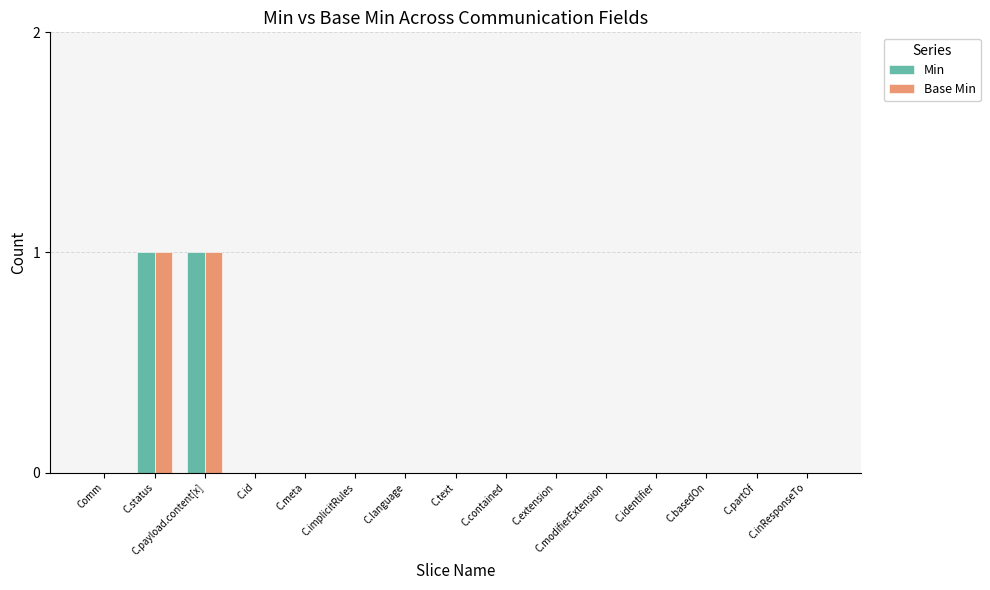

Reading left to right, transcribe all the data shown in this chart.

Min: Comm=0	C.status=1	C.payload.content[x]=1	C.id=0	C.meta=0	C.implicitRules=0	C.language=0	C.text=0	C.contained=0	C.extension=0	C.modifierExtension=0	C.identifier=0	C.basedOn=0	C.partOf=0	C.inResponseTo=0
Base Min: Comm=0	C.status=1	C.payload.content[x]=1	C.id=0	C.meta=0	C.implicitRules=0	C.language=0	C.text=0	C.contained=0	C.extension=0	C.modifierExtension=0	C.identifier=0	C.basedOn=0	C.partOf=0	C.inResponseTo=0